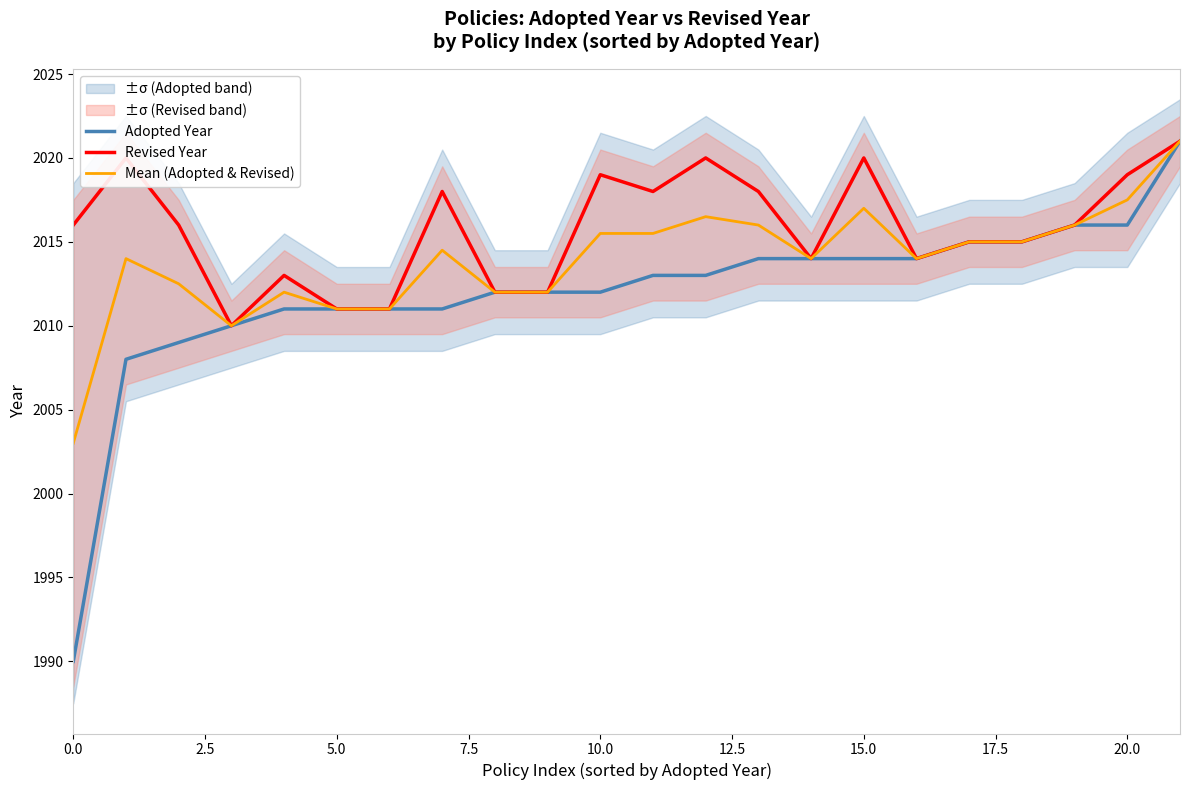

Is this an area chart (filled region under the line)?

No